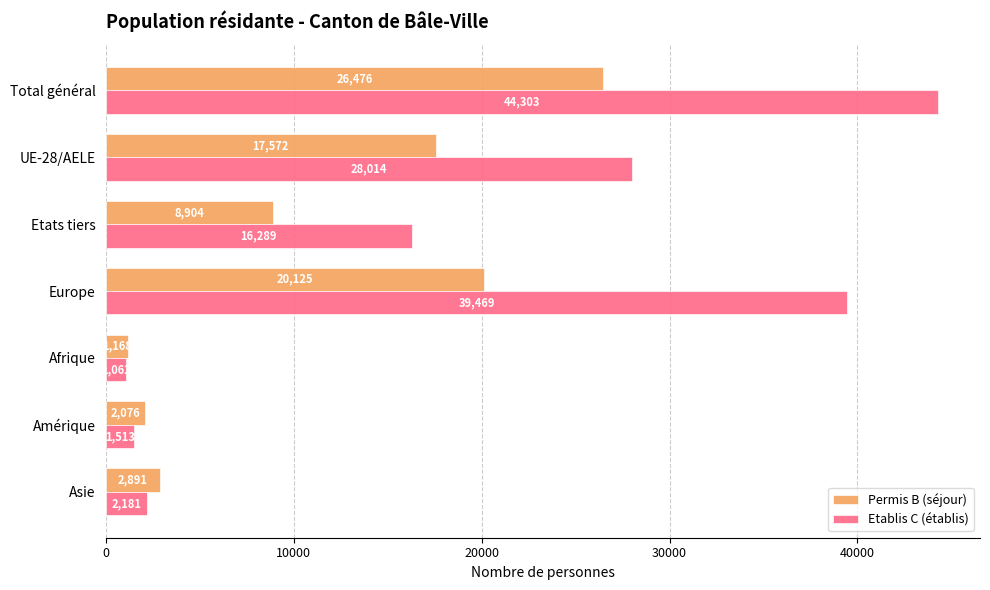

The value of Etablis C (établis) at Amérique is 1513. True or false?

True